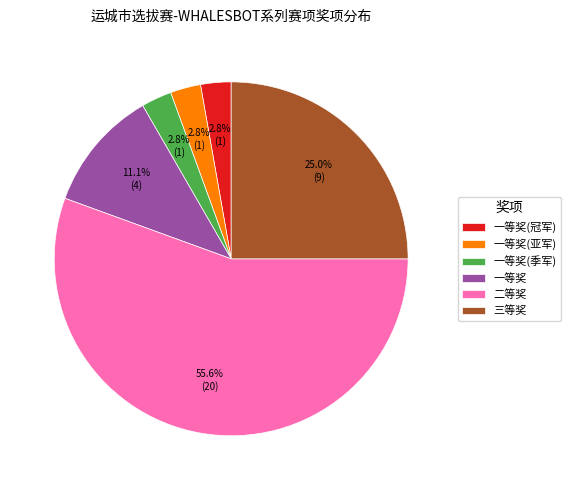

To the nearest percent, what is the difference between the largest and smallest slice percentages?

53%